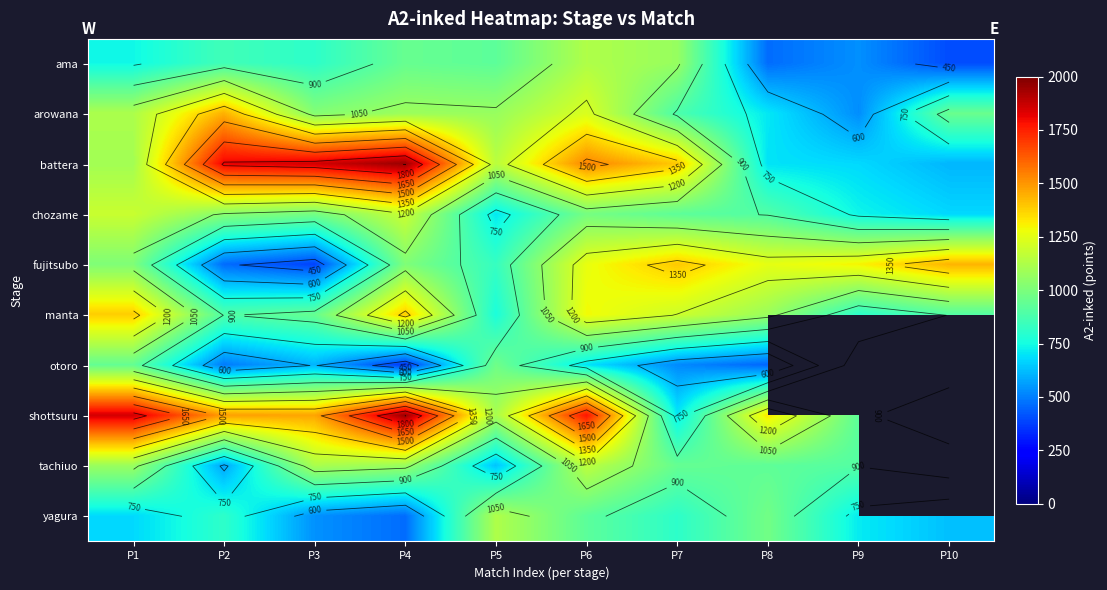

Is it true that ama equals 657.0 at P7?

False